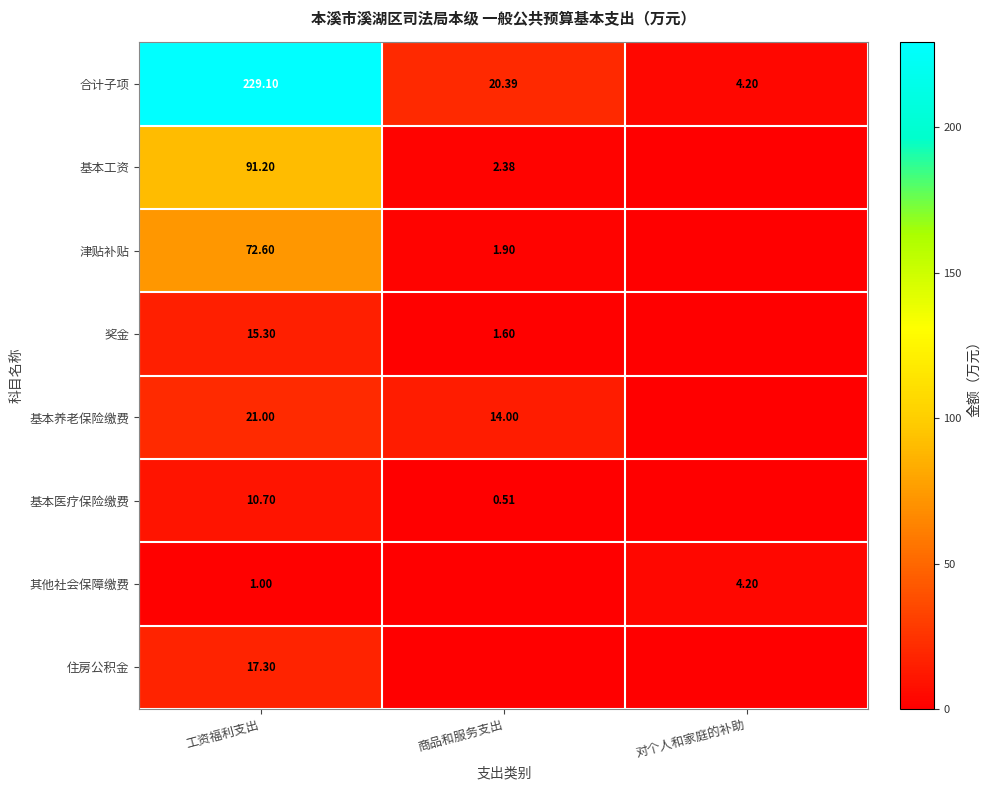

Rank the categories by 合计子项 value from lowest to highest.

对个人和家庭的补助, 商品和服务支出, 工资福利支出